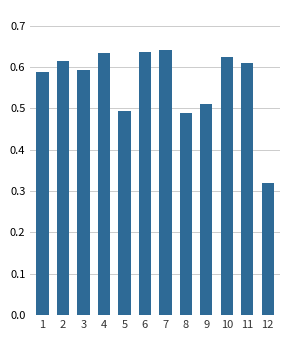

True or false: the data shows 0.9 at 11.

False